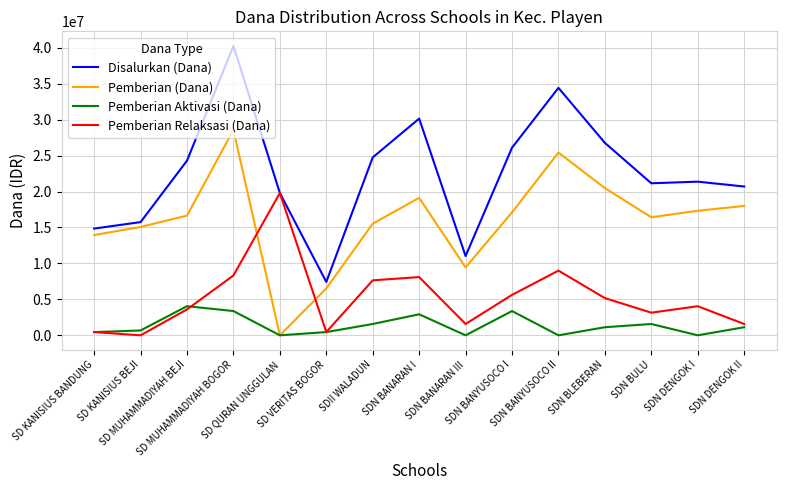

Reading left to right, list all the values displayed in this chart.

Disalurkan (Dana): 14850000	15750000	24300000	40275000	19800000	7425000	24750000	30150000	11025000	26100000	34425000	26775000	21150000	21375000	20700000
Pemberian (Dana): 13950000	15075000	16650000	28575000	0	6525000	15525000	19125000	9450000	17100000	25425000	20475000	16425000	17325000	18000000
Pemberian Aktivasi (Dana): 450000	675000	4050000	3375000	0	450000	1575000	2925000	0	3375000	0	1125000	1575000	0	1125000
Pemberian Relaksasi (Dana): 450000	0	3600000	8325000	19800000	450000	7650000	8100000	1575000	5625000	9000000	5175000	3150000	4050000	1575000